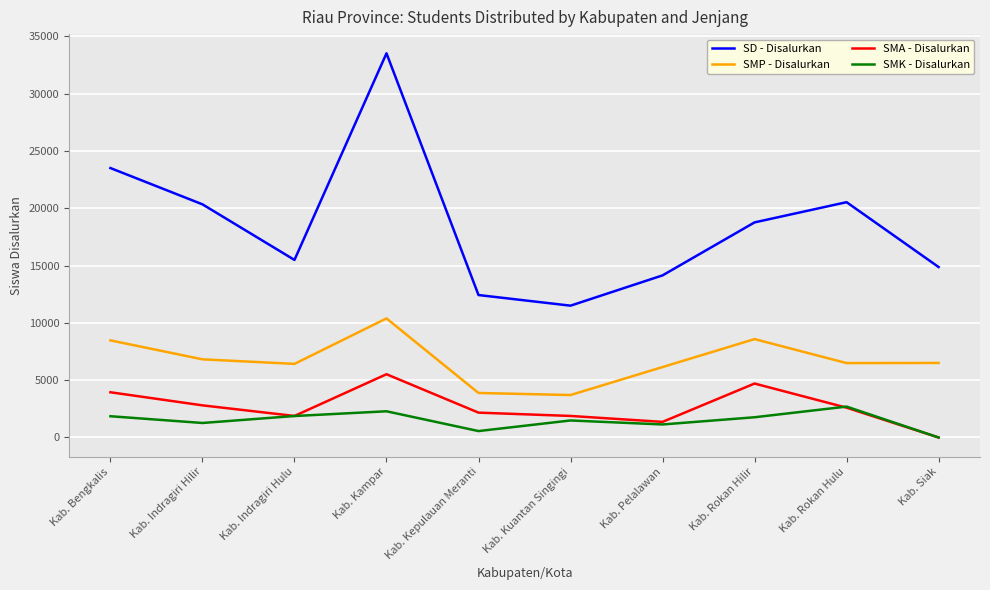

At Kab. Indragiri Hilir, list the series in order from largest to smallest.

SD - Disalurkan, SMP - Disalurkan, SMA - Disalurkan, SMK - Disalurkan